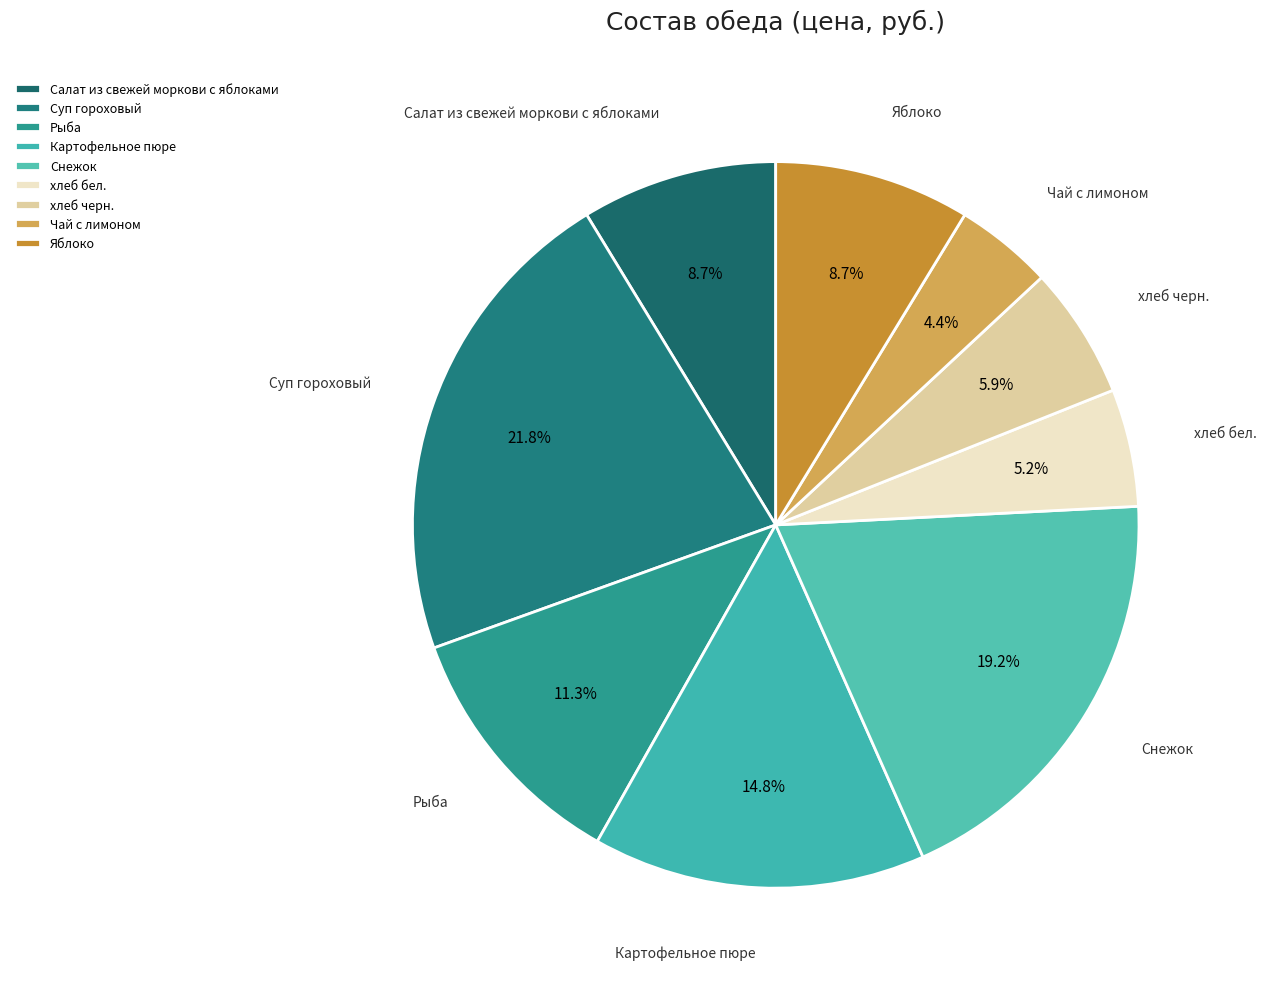

Which category has the biggest portion of the pie?

Суп гороховый